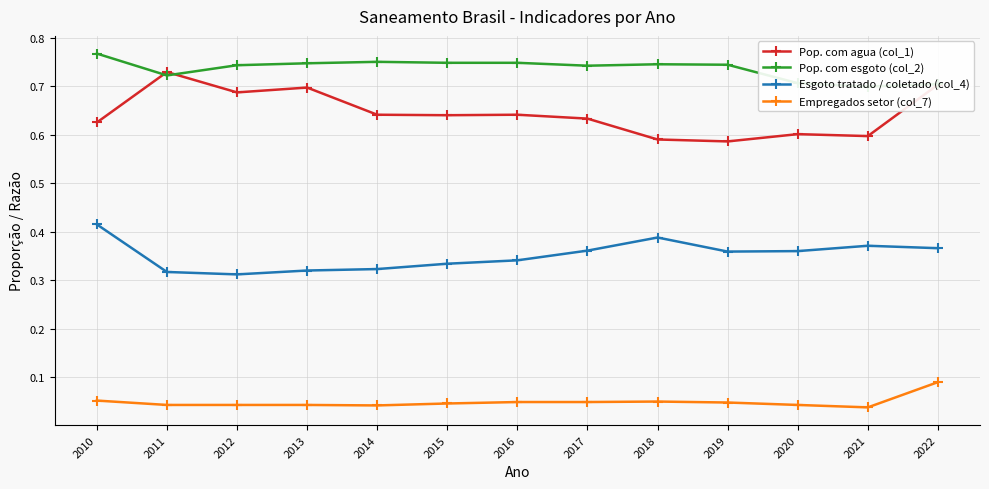

Reading right to left, list all the values displayed in this chart.

Pop. com agua (col_1): 2022=0.7	2021=0.6	2020=0.6	2019=0.6	2018=0.6	2017=0.6	2016=0.6	2015=0.6	2014=0.6	2013=0.7	2012=0.7	2011=0.7	2010=0.6
Pop. com esgoto (col_2): 2022=0.7	2021=0.7	2020=0.7	2019=0.7	2018=0.7	2017=0.7	2016=0.7	2015=0.7	2014=0.8	2013=0.7	2012=0.7	2011=0.7	2010=0.8
Esgoto tratado / coletado (col_4): 2022=0.4	2021=0.4	2020=0.4	2019=0.4	2018=0.4	2017=0.4	2016=0.3	2015=0.3	2014=0.3	2013=0.3	2012=0.3	2011=0.3	2010=0.4
Empregados setor (col_7): 2022=0.1	2021=0.0	2020=0.0	2019=0.0	2018=0.1	2017=0.0	2016=0.0	2015=0.0	2014=0.0	2013=0.0	2012=0.0	2011=0.0	2010=0.1